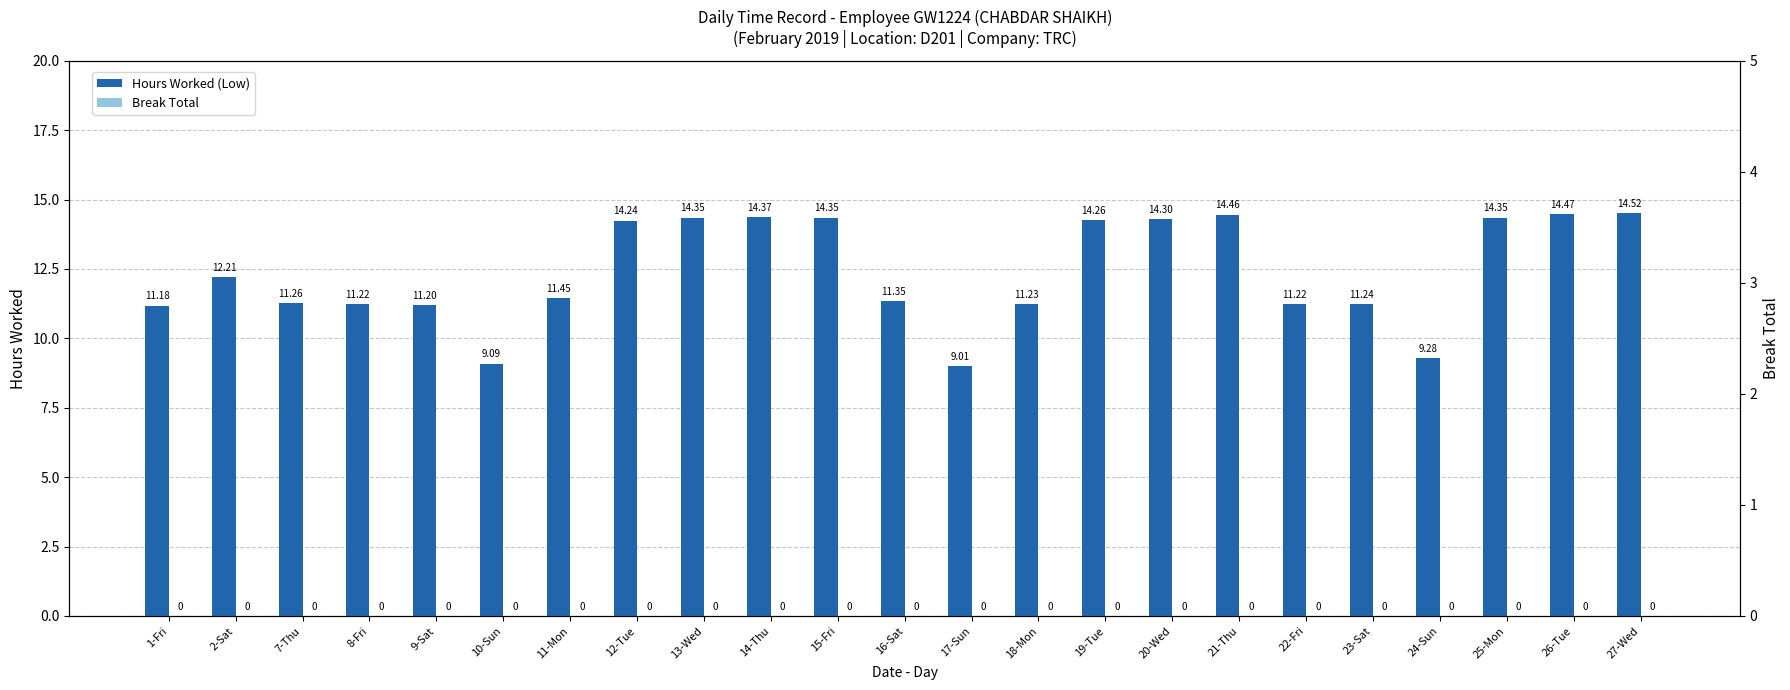

Where does the Hours Worked (Low) series first go above 11?

1-Fri